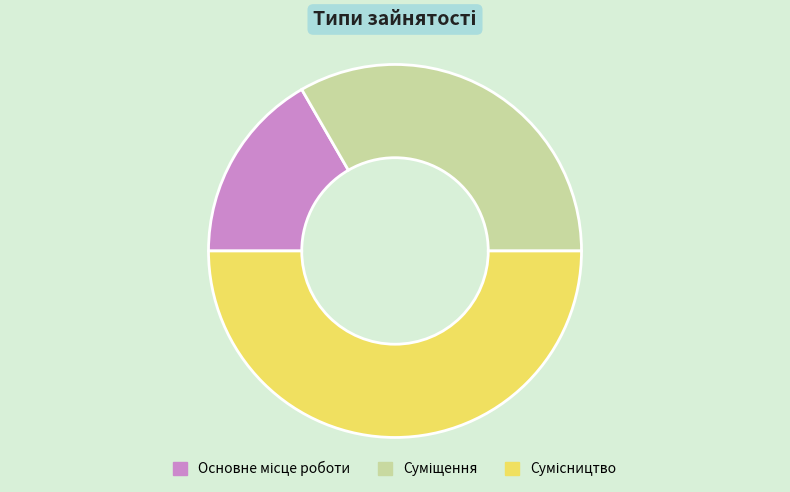

Which category has the biggest portion of the pie?

Сумісництво